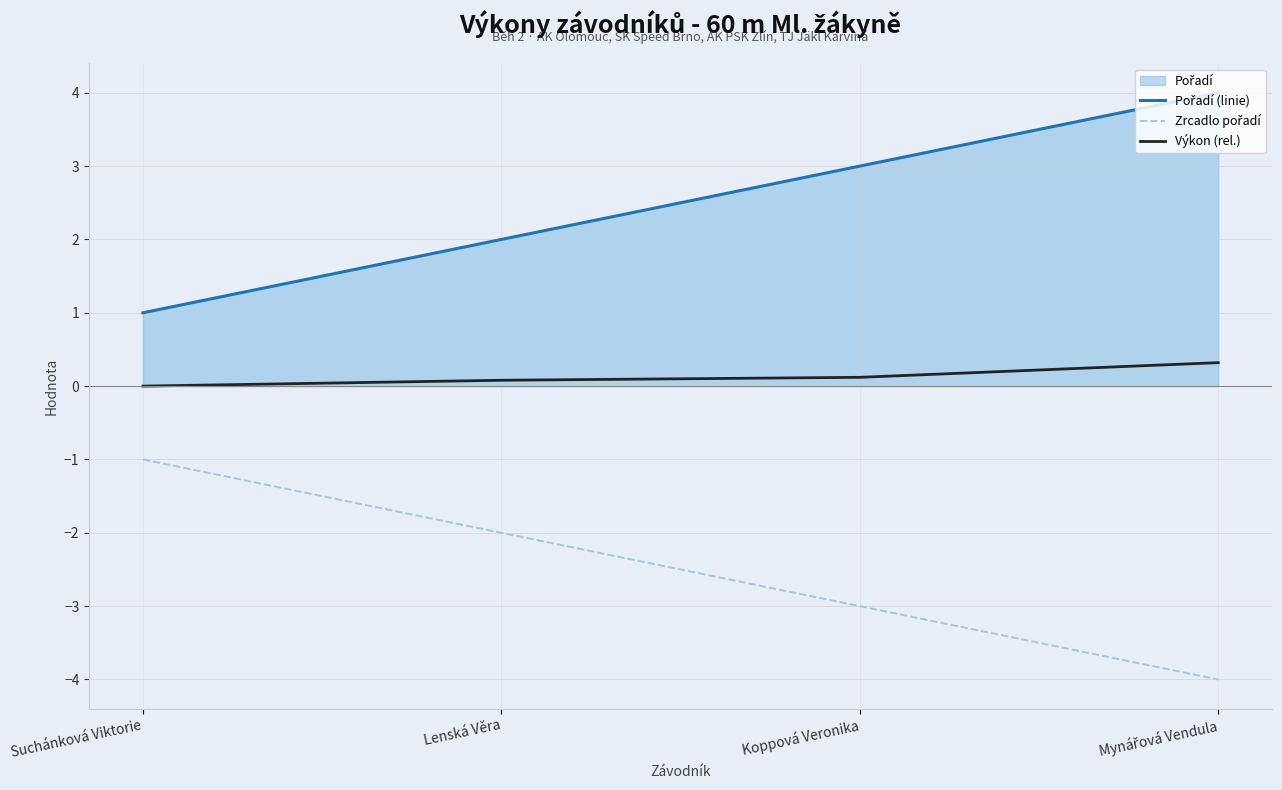

Reading right to left, list all the values displayed in this chart.

Pořadí (linie): Mynářová Vendula=4.0	Koppová Veronika=3.0	Lenská Věra=2.0	Suchánková Viktorie=1.0
Zrcadlo pořadí: Mynářová Vendula=-4.0	Koppová Veronika=-3.0	Lenská Věra=-2.0	Suchánková Viktorie=-1.0
Výkon (rel.): Mynářová Vendula=0.3	Koppová Veronika=0.1	Lenská Věra=0.1	Suchánková Viktorie=0.0